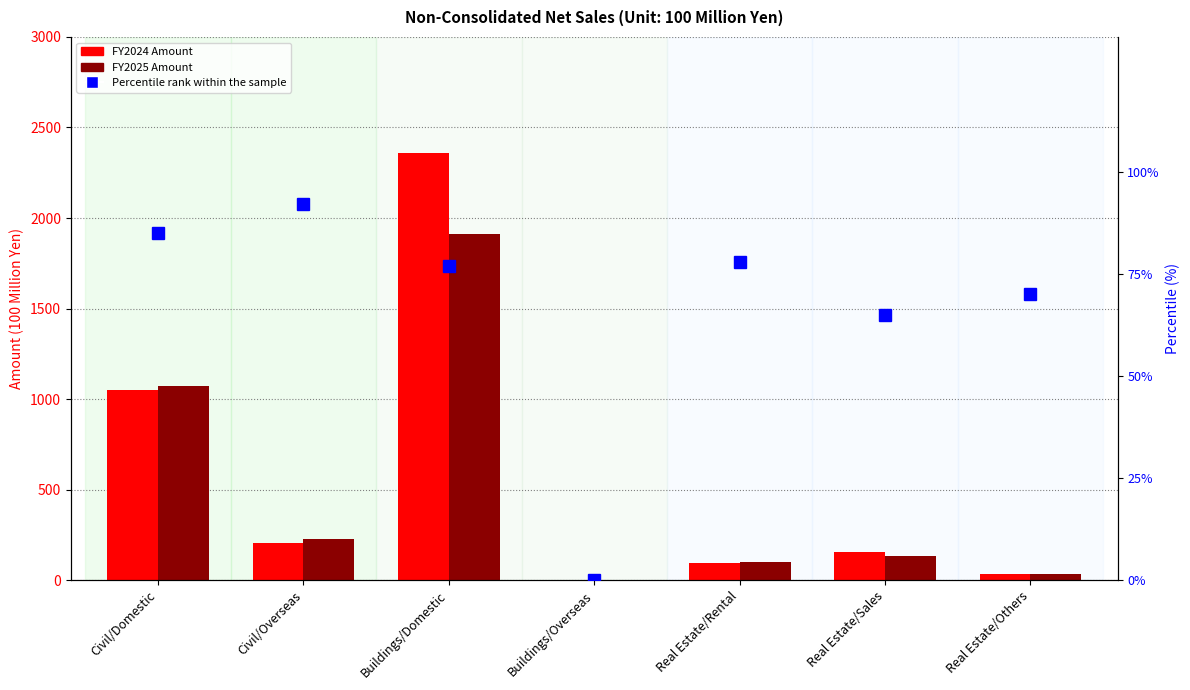

The value of FY2025 Amount at Civil/Overseas is 80. True or false?

False